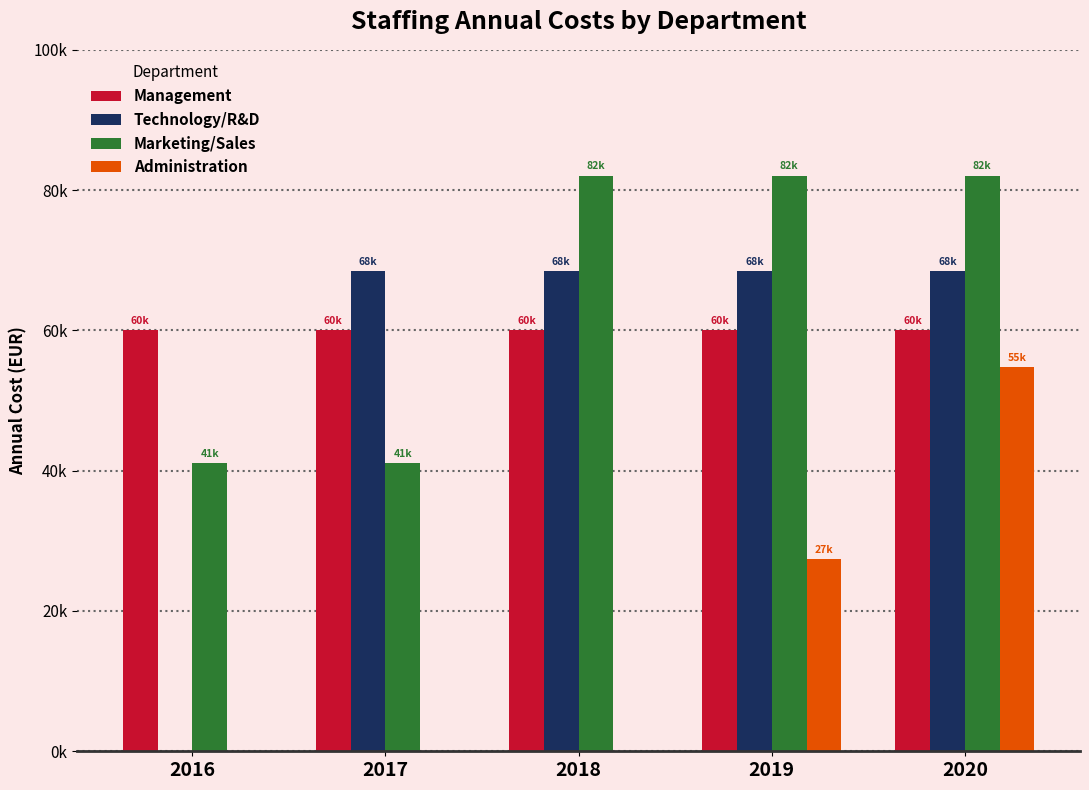

At which label is Management closest to 60000?

2016